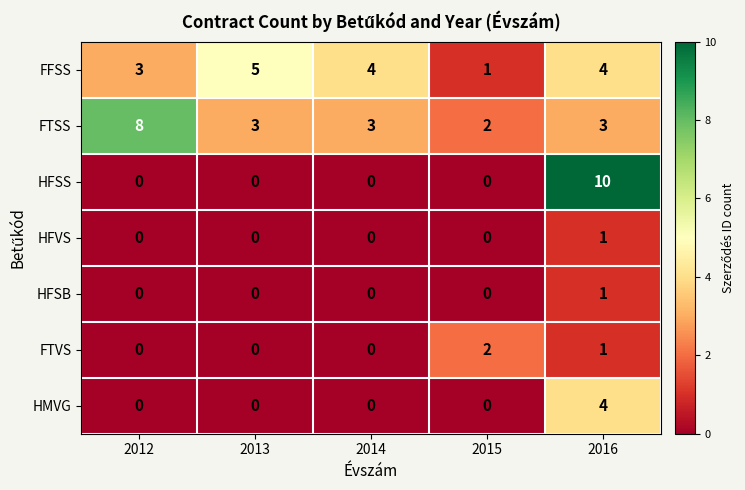

How many FFSS values are between 3 and 4?

3